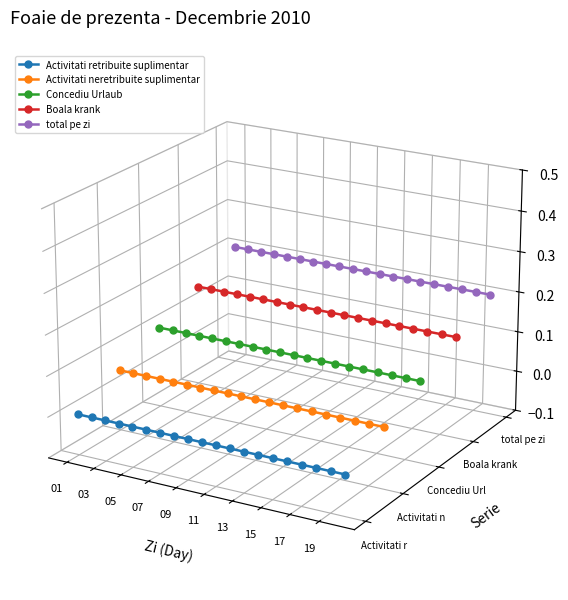

Count the total pe zi values in the range 0 to 1.

20